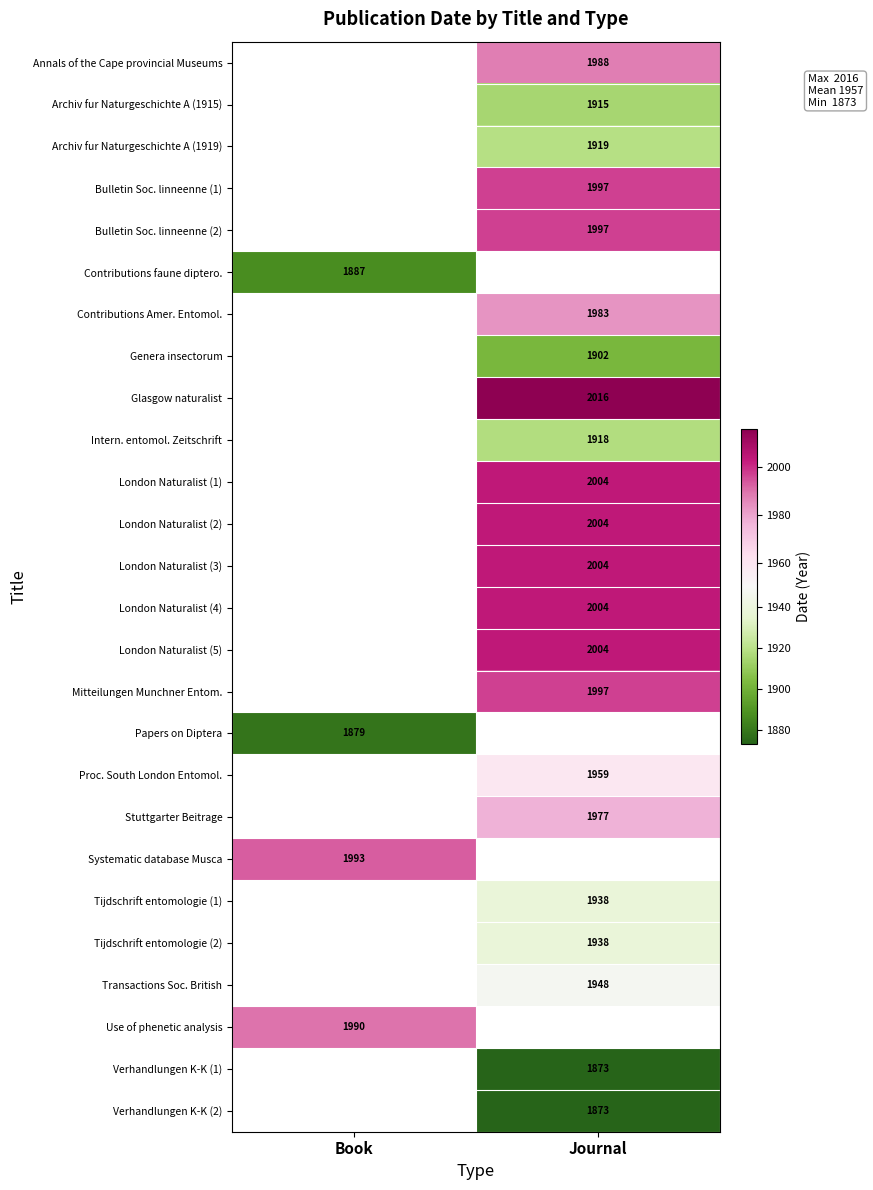

Is the value of Use of phenetic analysis at Book greater than the value of Archiv fur Naturgeschichte A (1915) at Journal?

Yes